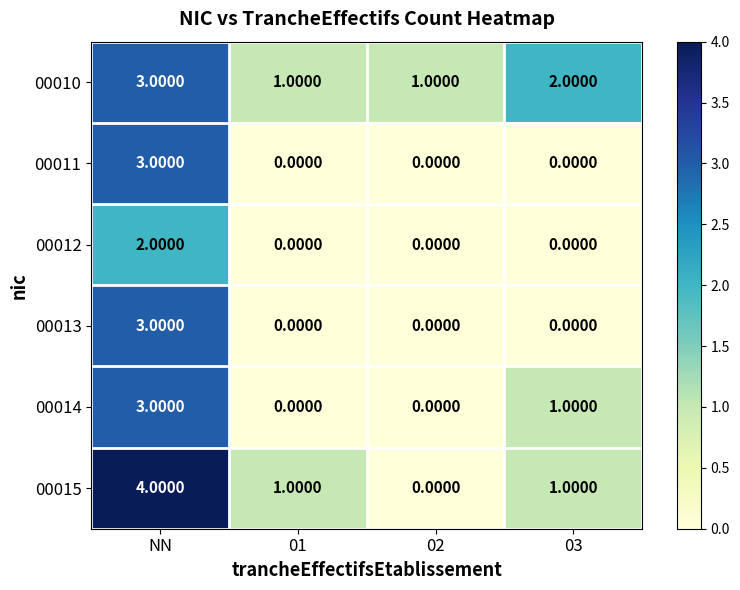

What is the total value across all series at NN?

18